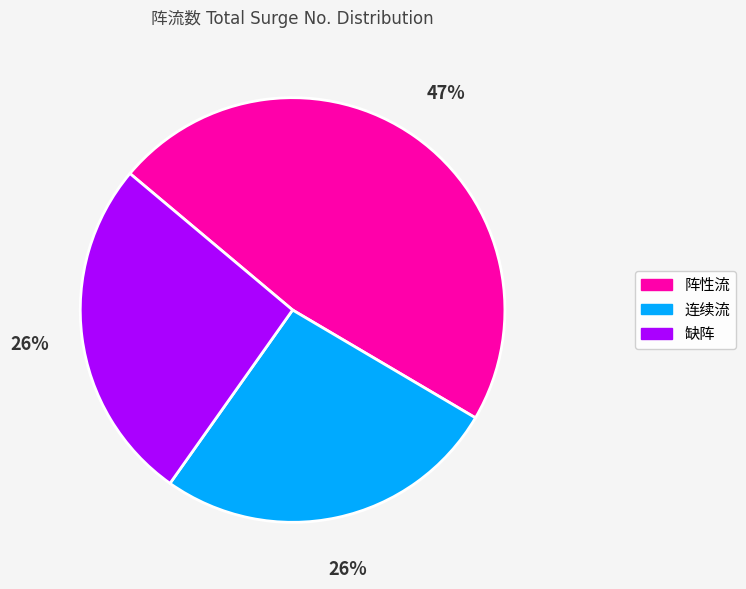

To the nearest percent, what is the difference between the largest and smallest slice percentages?

21%